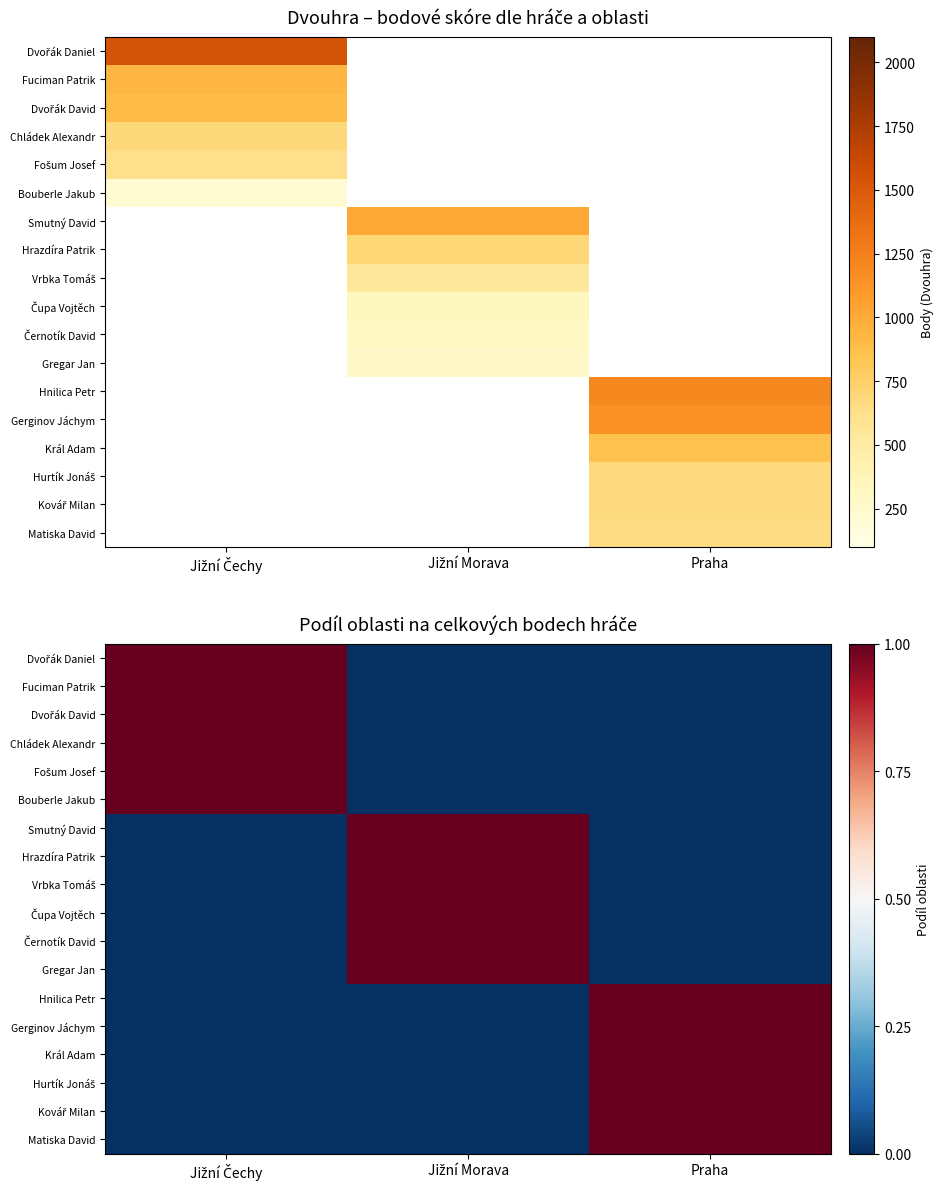

Is it true that Gregar Jan equals 0 at Jižní Čechy?

True